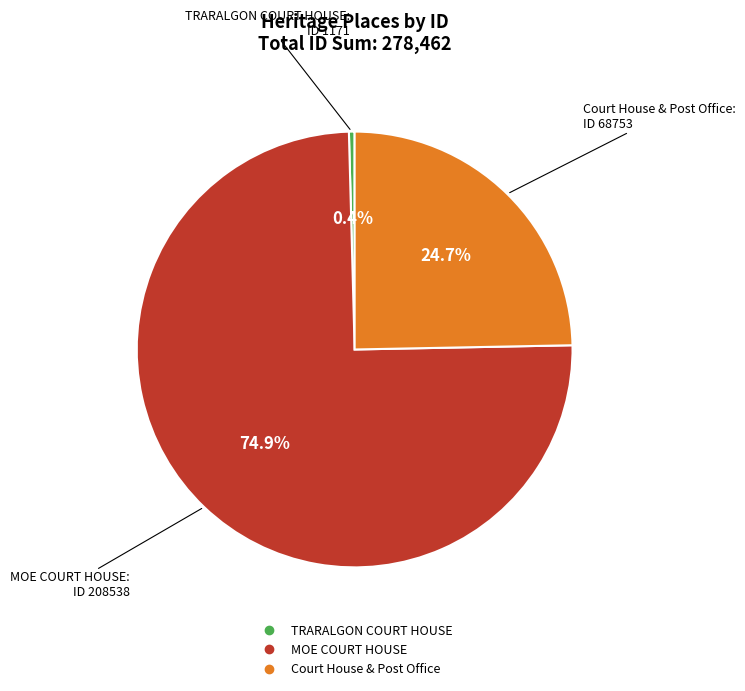

Which category accounts for the majority?

MOE COURT HOUSE